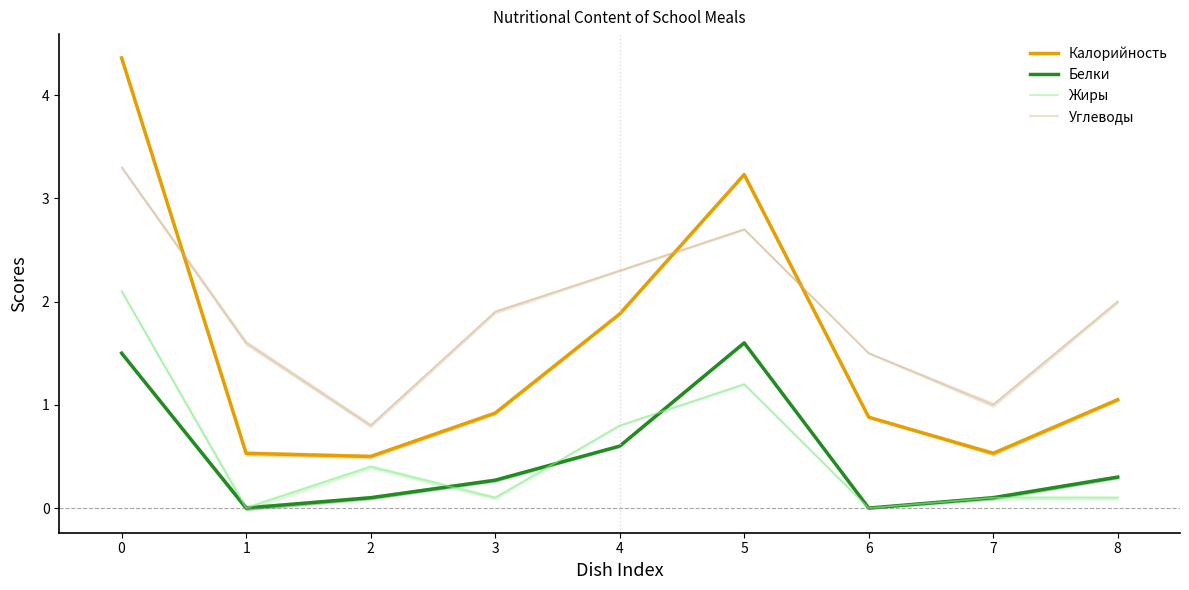

What is the sum of the Калорийность values at 0 and 1?

4.9